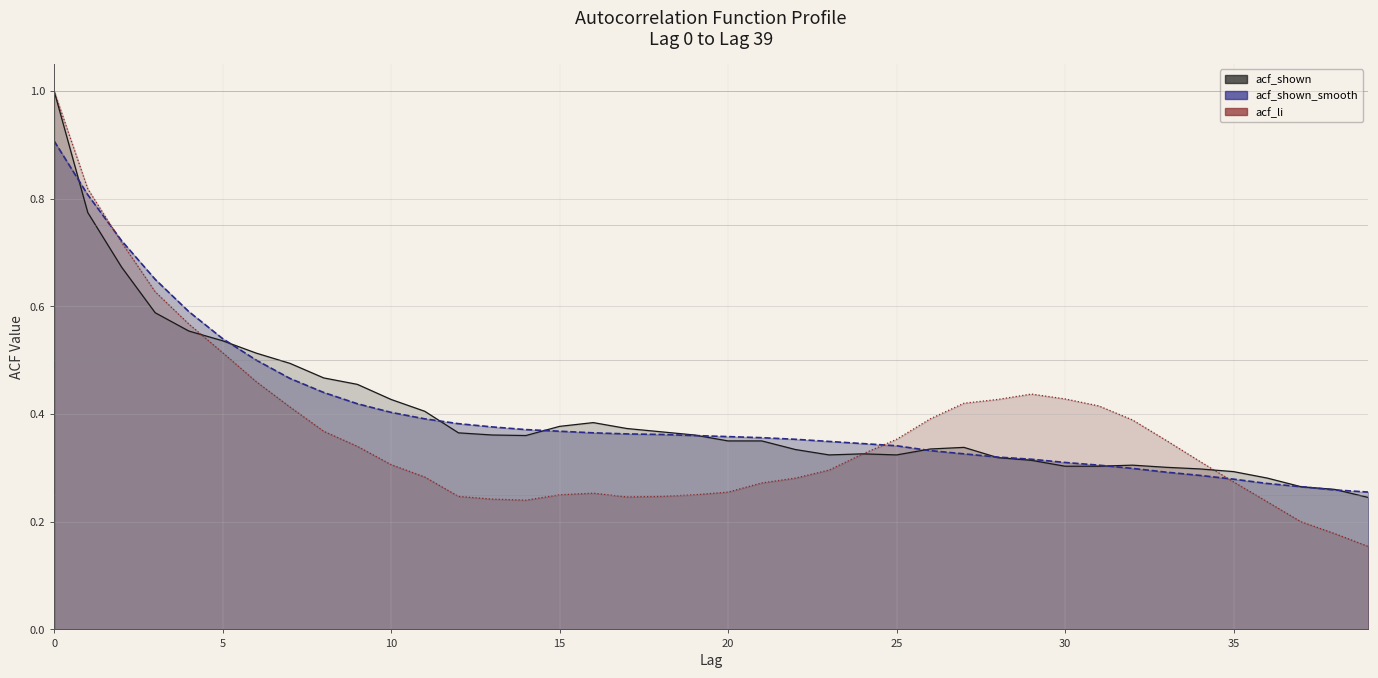

What is the minimum value shown in the chart?

0.2